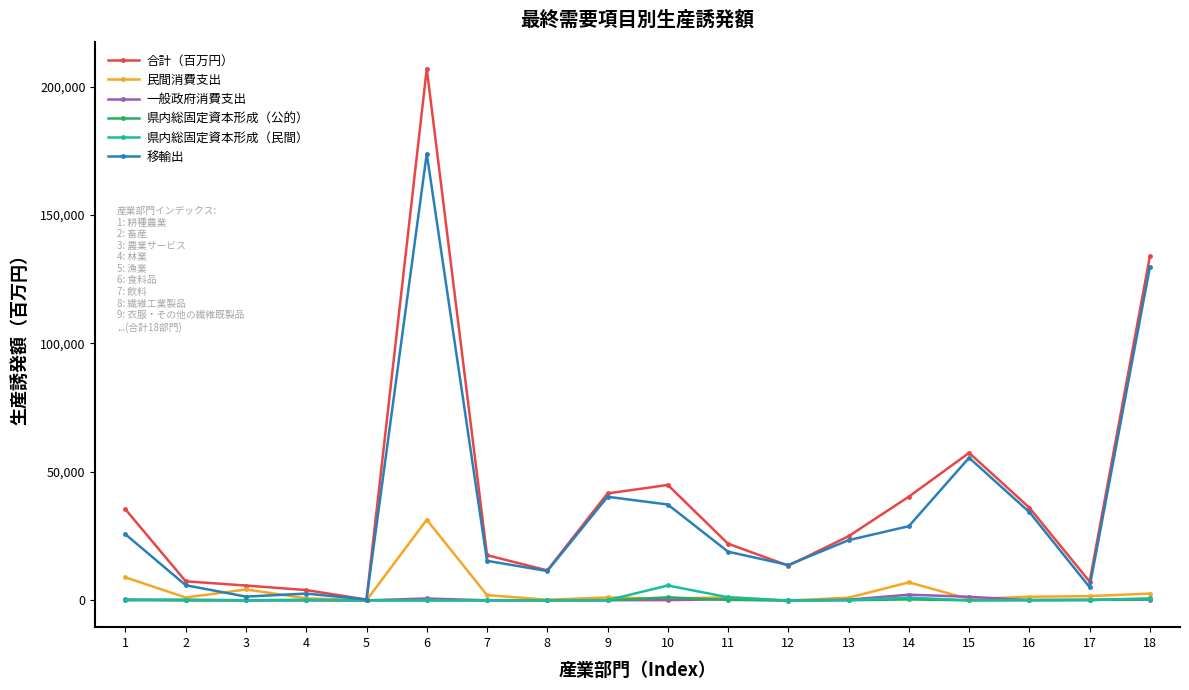

Is it true that 県内総固定資本形成（民間） equals 12.0 at 3?

True